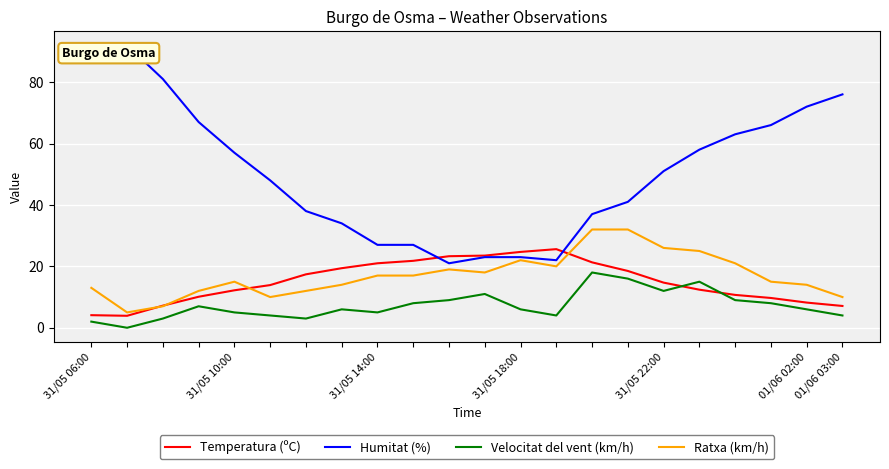

At how many categories does at least one series exceed 64?

7